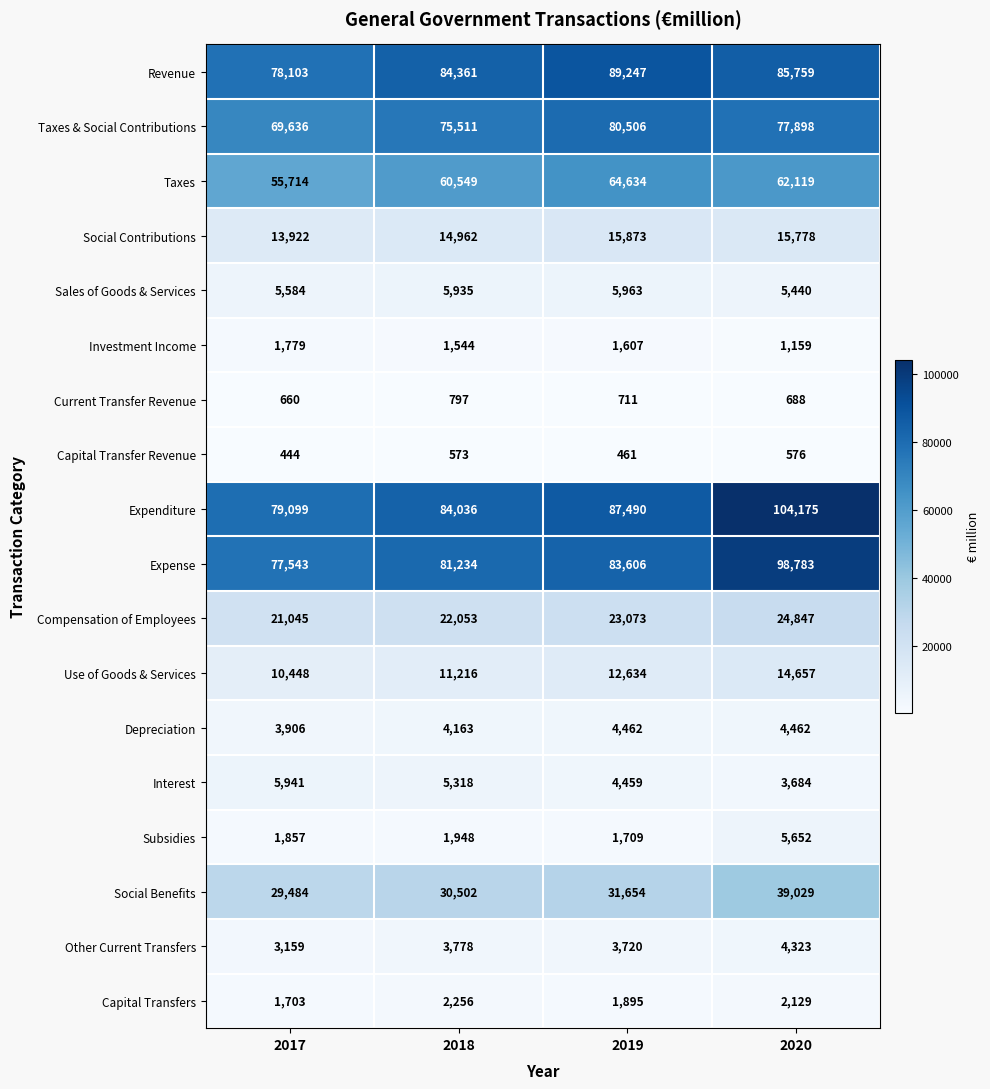

True or false: Sales of Goods & Services has a value of 5935 at 2018.

True